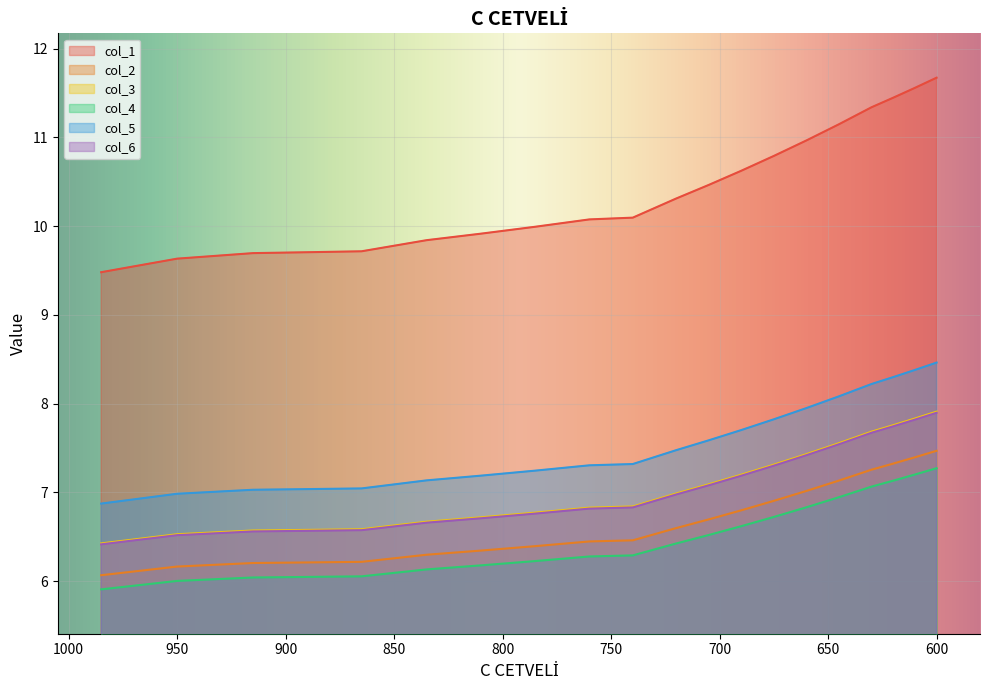

Reading right to left, list all the values displayed in this chart.

col_1: 11.7	11.6	11.4	11.3	11.1	11.0	10.8	10.6	10.5	10.3	10.1	10.1	10.0	9.9	9.8	9.7	9.7	9.7	9.6	9.5
col_2: 7.5	7.4	7.3	7.3	7.1	7.0	6.9	6.8	6.7	6.6	6.5	6.4	6.4	6.3	6.3	6.2	6.2	6.2	6.2	6.1
col_3: 7.9	7.8	7.8	7.7	7.6	7.4	7.3	7.2	7.1	7.0	6.8	6.8	6.8	6.7	6.7	6.6	6.6	6.6	6.5	6.4
col_4: 7.3	7.2	7.1	7.1	6.9	6.8	6.7	6.6	6.5	6.4	6.3	6.3	6.2	6.2	6.1	6.1	6.0	6.0	6.0	5.9
col_5: 8.5	8.4	8.3	8.2	8.1	7.9	7.8	7.7	7.6	7.5	7.3	7.3	7.2	7.2	7.1	7.0	7.0	7.0	7.0	6.9
col_6: 7.9	7.8	7.7	7.7	7.5	7.4	7.3	7.2	7.1	7.0	6.8	6.8	6.8	6.7	6.7	6.6	6.6	6.6	6.5	6.4